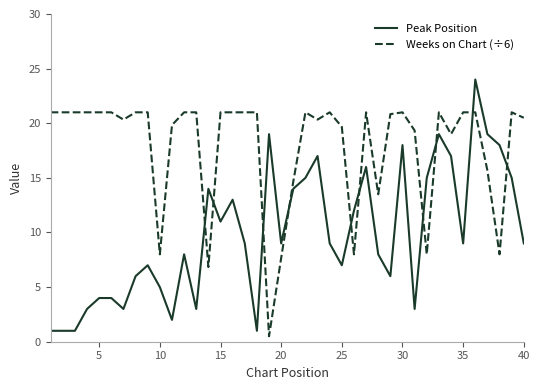

List the series in order of their peak value, highest first.

Peak Position, Weeks on Chart (÷6)